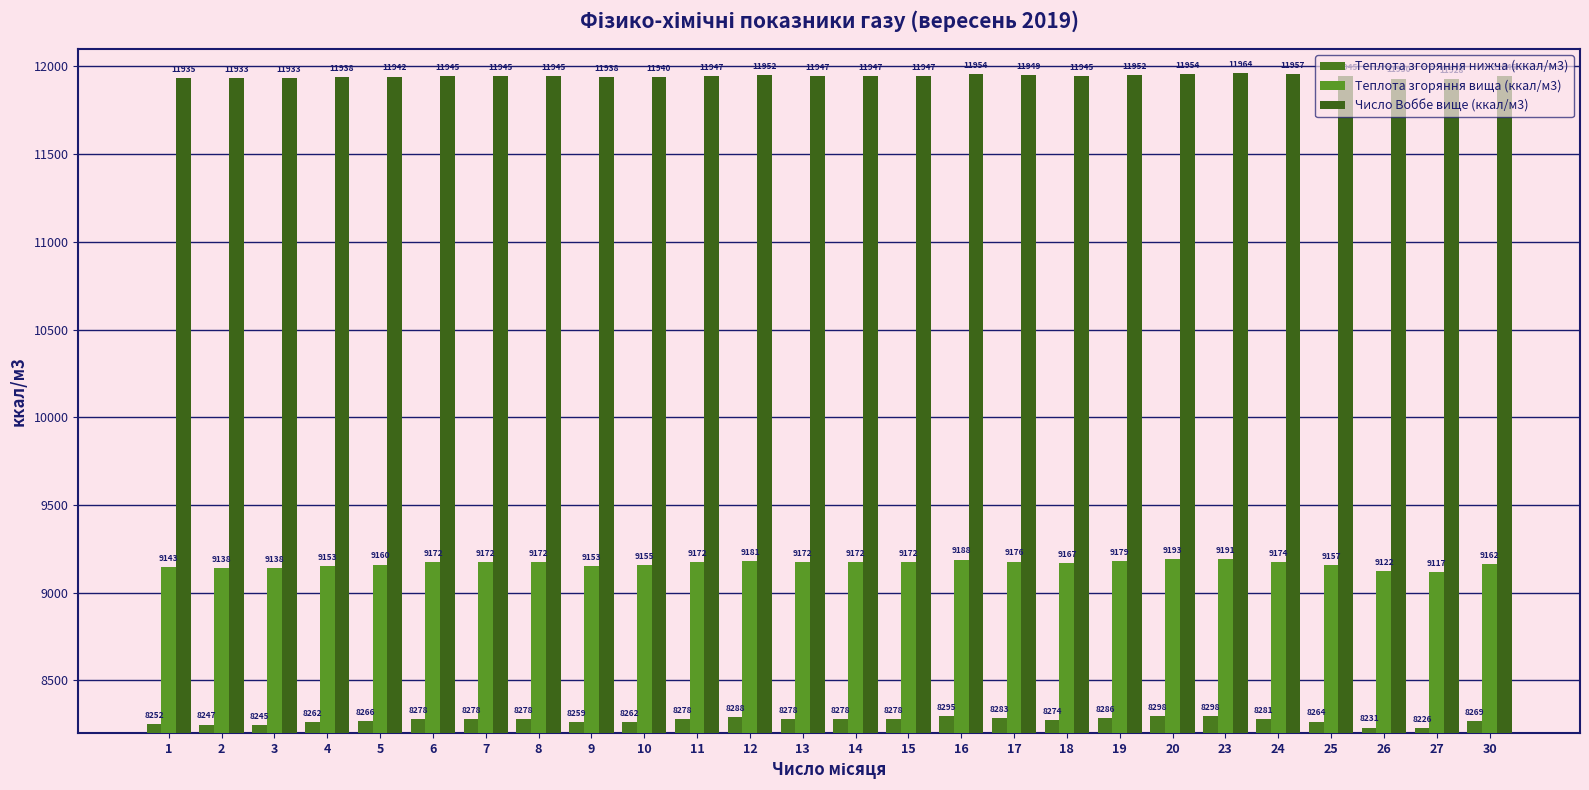

What is the average value of the Число Воббе вище (ккал/м3) series?

11944.4